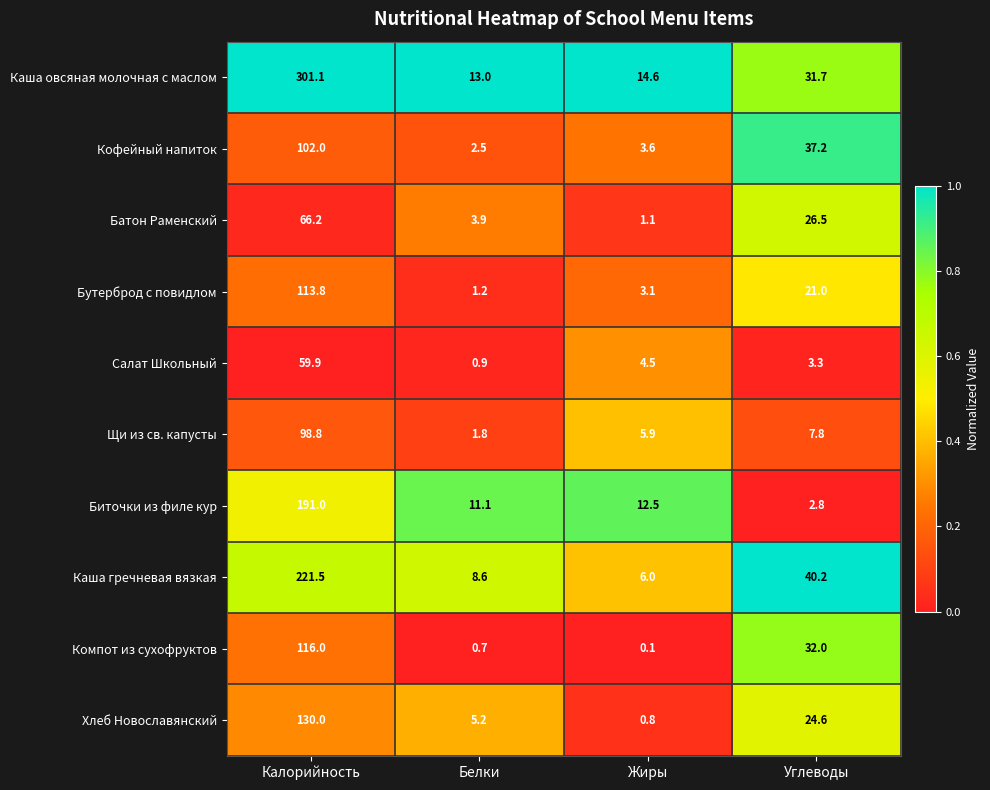

At how many categories does at least one series exceed 0?

4